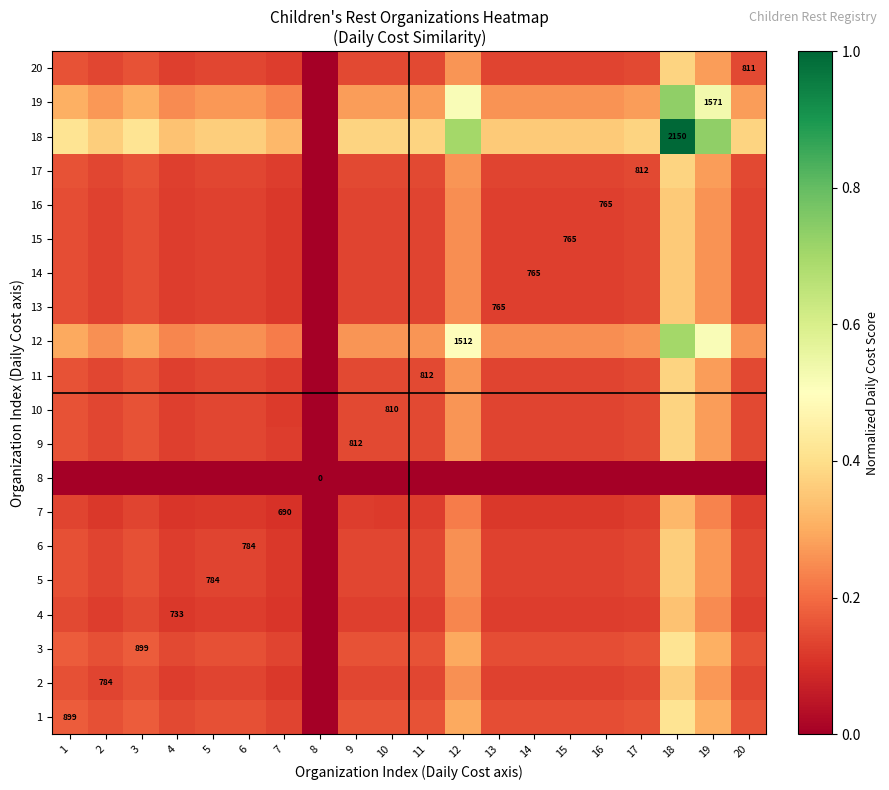

At which label is 5 closest to 0?

8